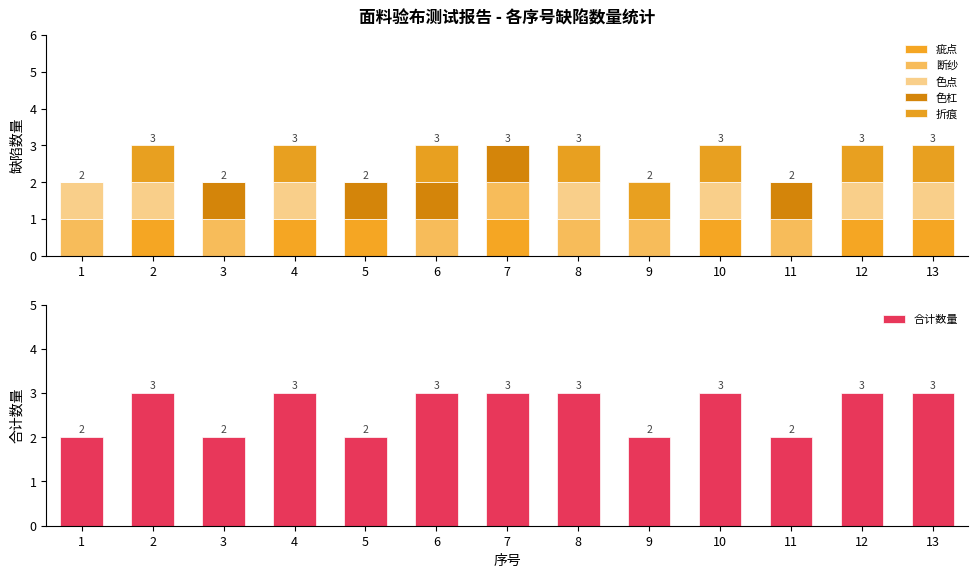

Rank the series by their maximum value, from lowest to highest.

疵点, 断纱, 色点, 色杠, 折痕, 合计数量